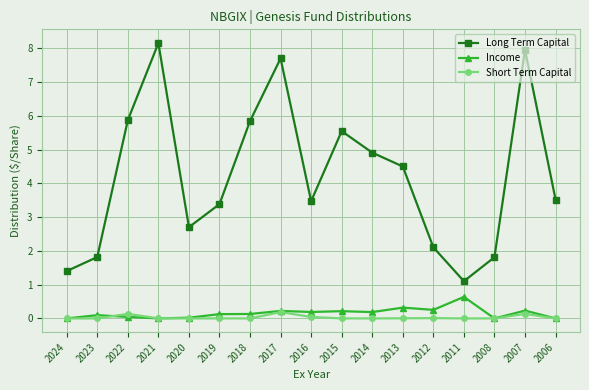

Between 2014 and 2011, which series saw the biggest shift?

Long Term Capital